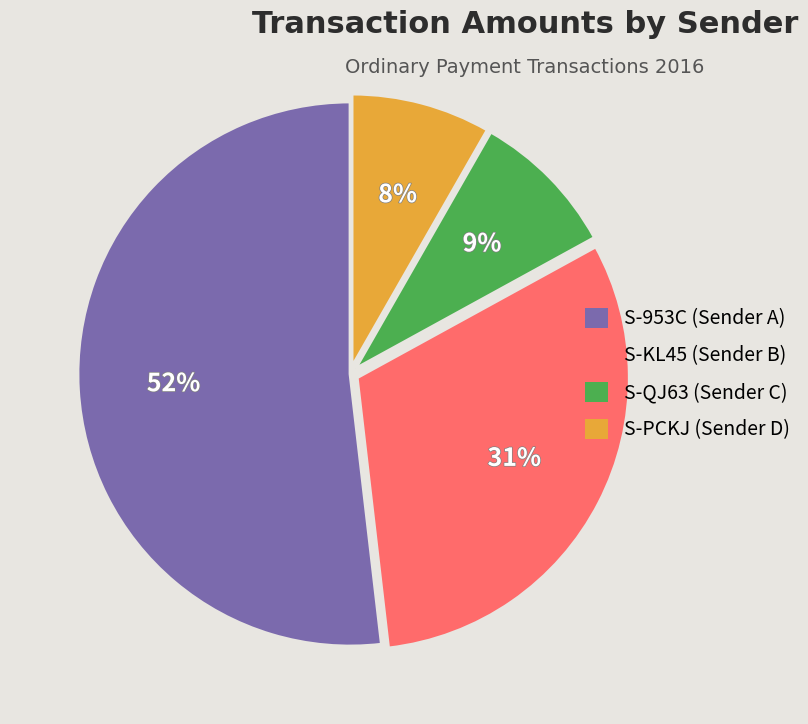

Approximately how many times larger is the value at S-QJ63 (Sender C) compared to S-PCKJ (Sender D)?

1.1